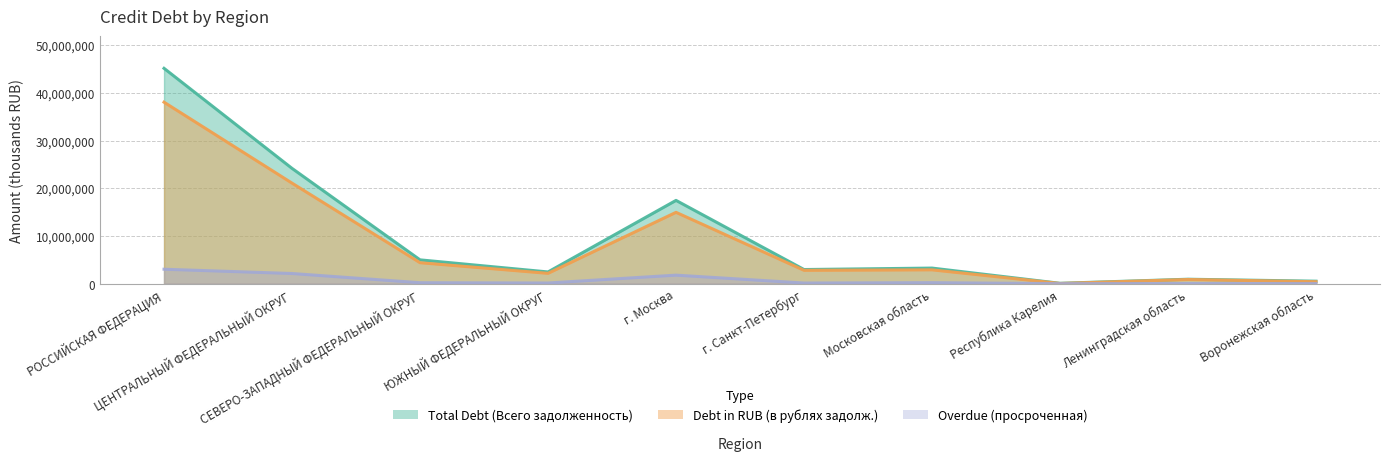

True or false: Debt in RUB (в рублях задолж.) and Total Debt (Всего задолженность) intersect in this chart.

False